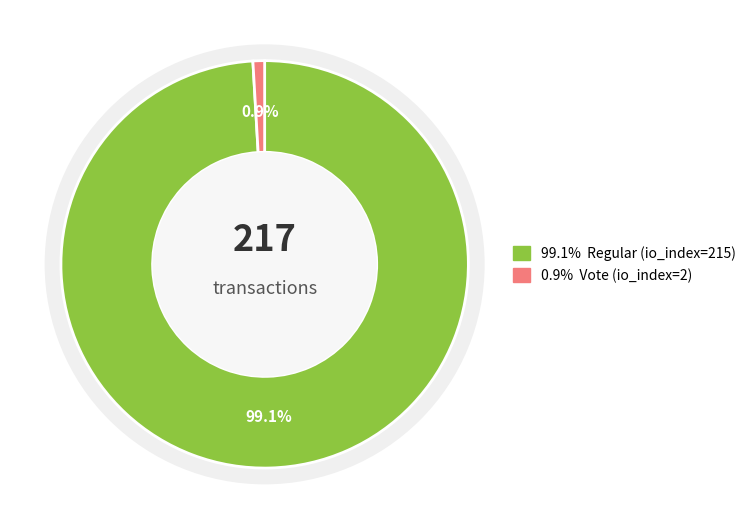

True or false: Vote (io_index=2) accounts for 1% of the total.

True